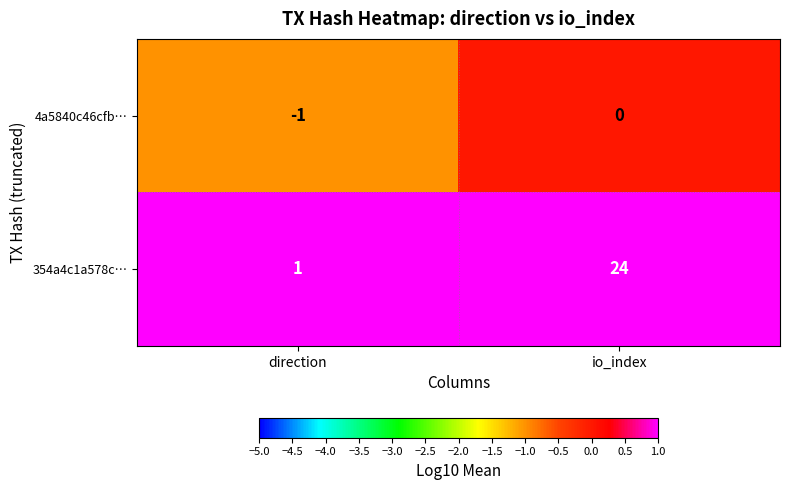

At which label does 4a5840c46cfb… reach its peak?

io_index